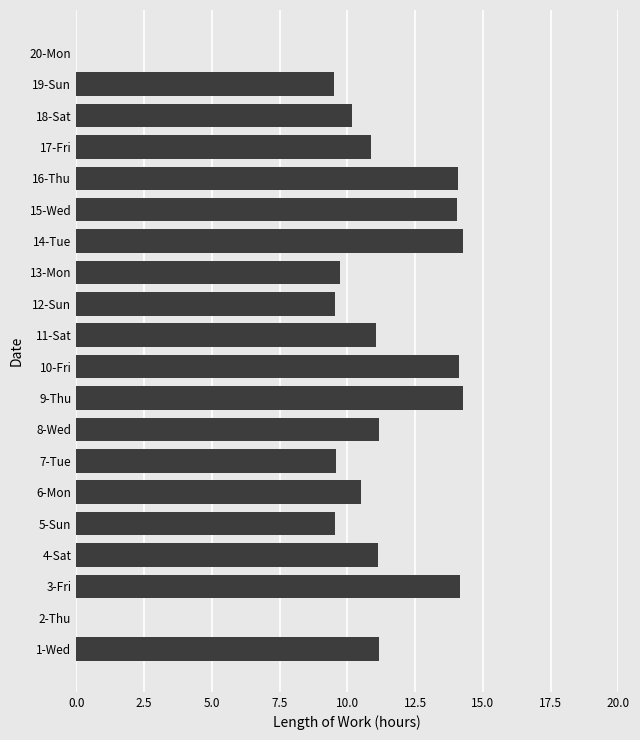

The chart shows a value of 19.9 at 8-Wed. True or false?

False